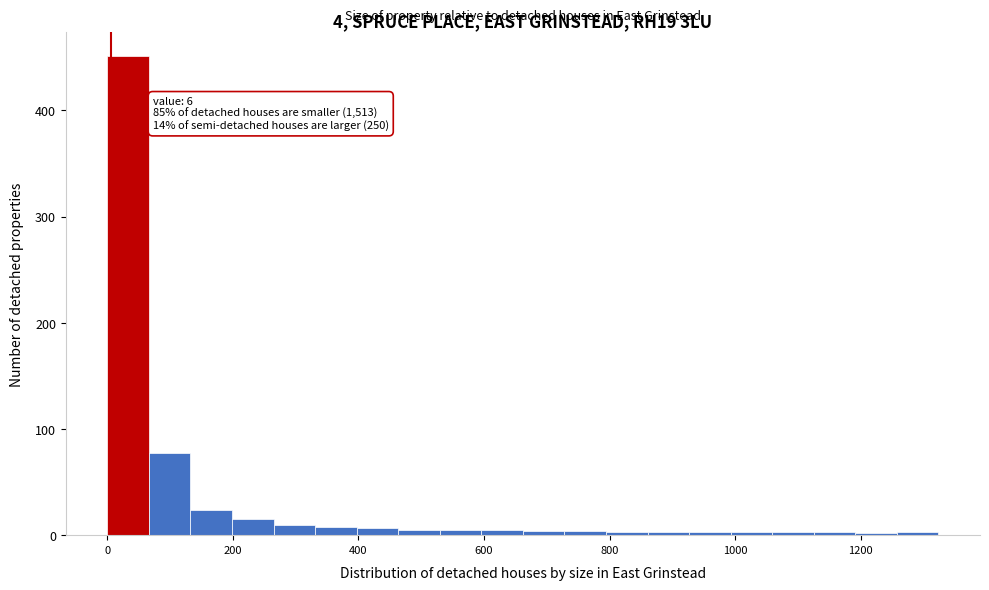

Around what value on the x-axis is the tallest bar? Give the approximate position of its centre, as read against the axis.

40